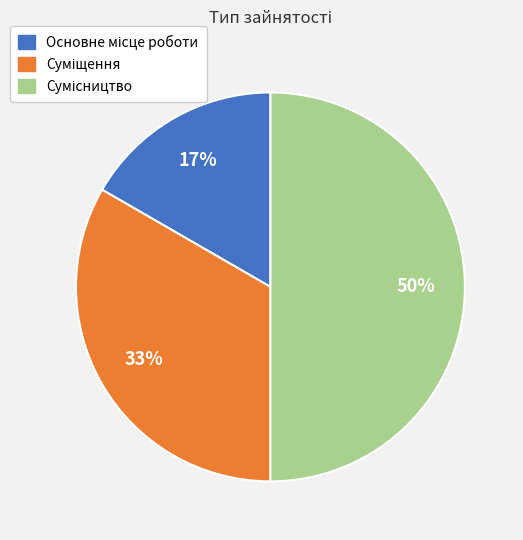

To the nearest percent, what is the difference between the largest and smallest slice percentages?

33%